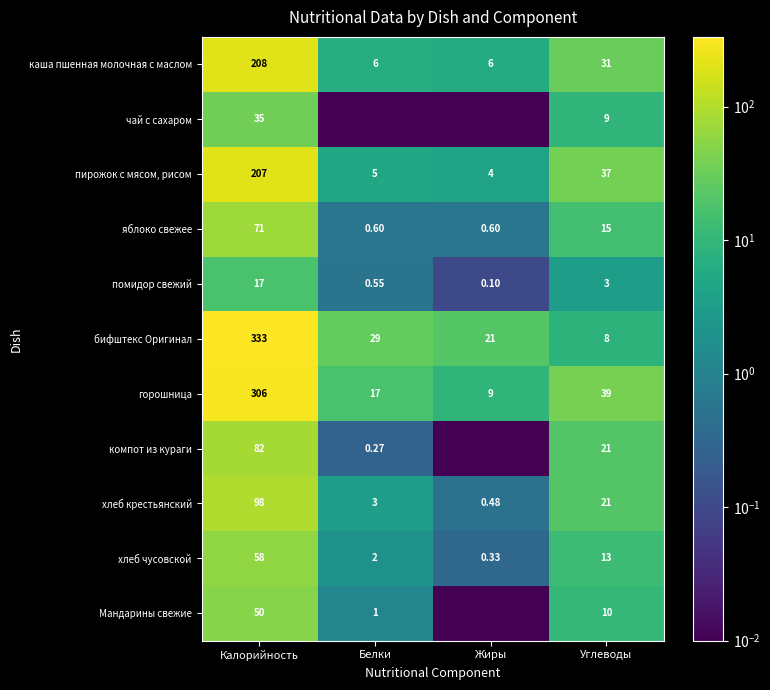

What is the difference between the highest and lowest values at Углеводы?

36.0